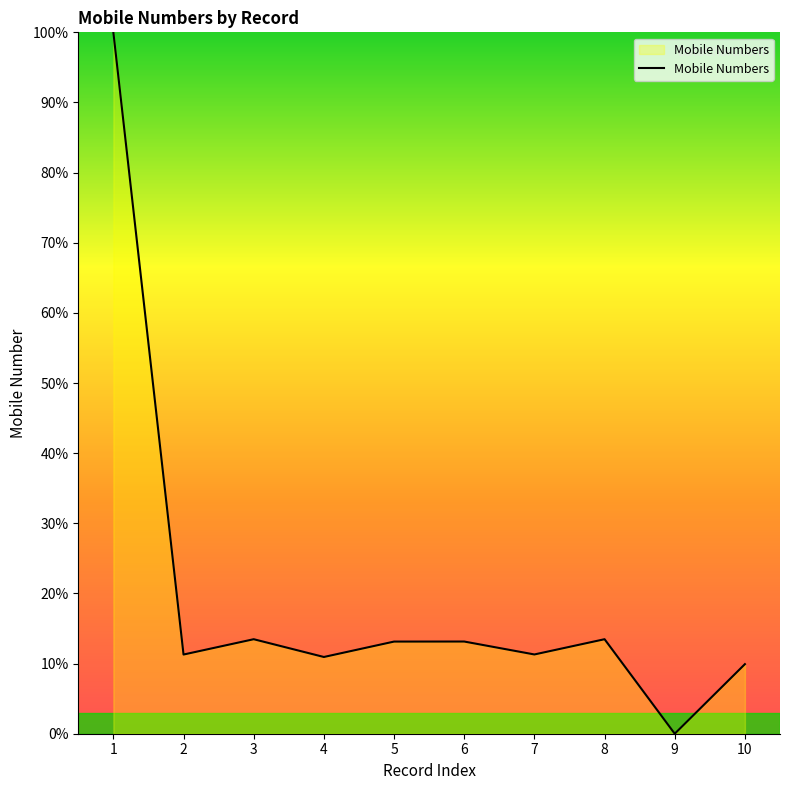

At which category does the chart reach its minimum across all series?

9